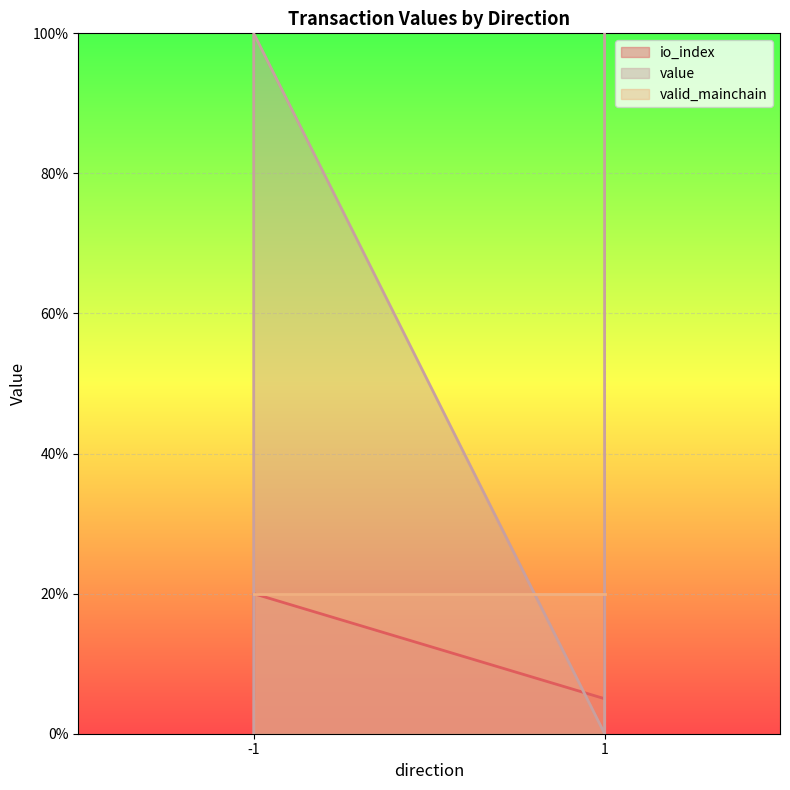

True or false: value and io_index intersect in this chart.

True